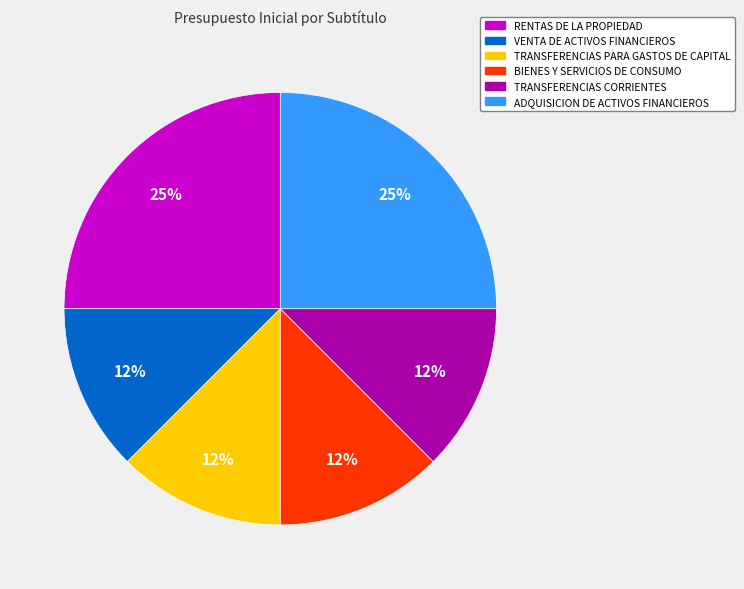

To the nearest percent, what is the average slice percentage?

17%